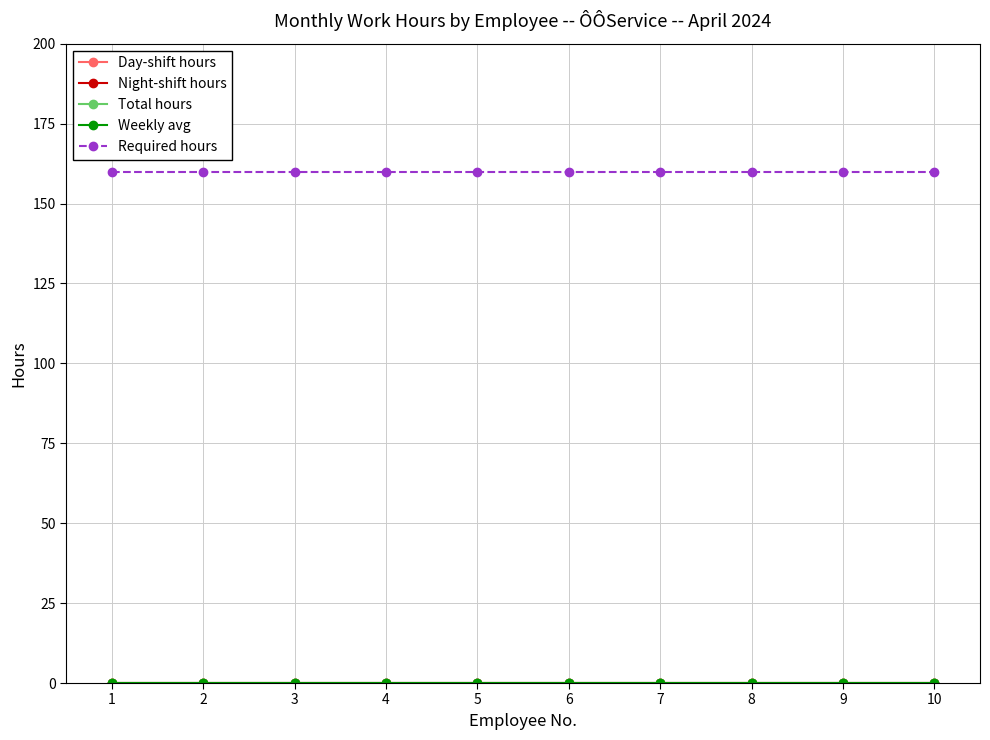

Reading left to right, extract all data points from this chart.

Day-shift hours: 0	0	0	0	0	0	0	0	0	0
Night-shift hours: 0	0	0	0	0	0	0	0	0	0
Total hours: 0	0	0	0	0	0	0	0	0	0
Weekly avg: 0	0	0	0	0	0	0	0	0	0
Required hours: 160	160	160	160	160	160	160	160	160	160